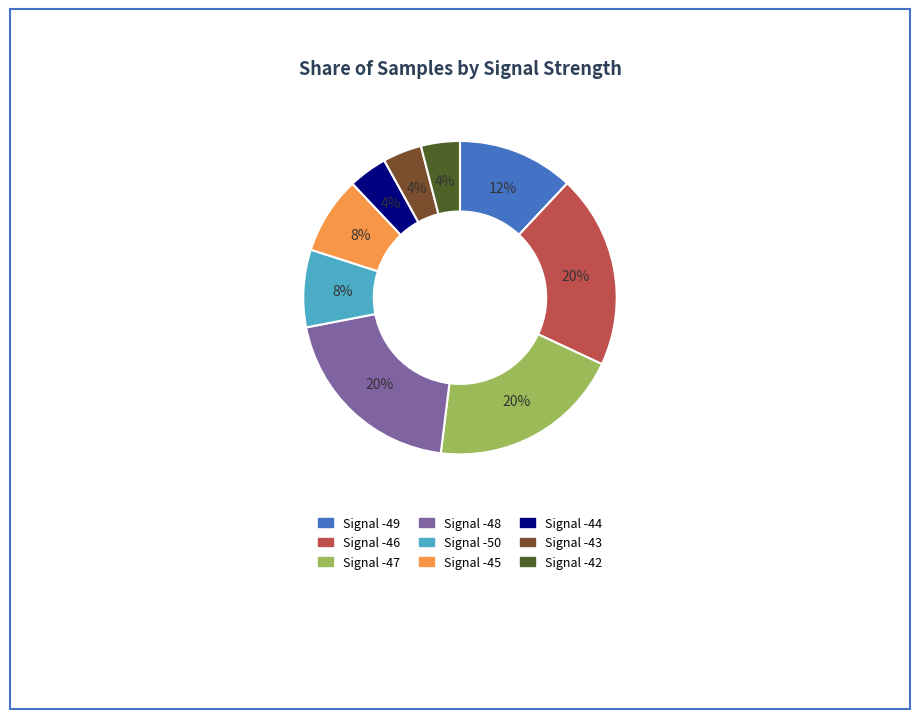

How many segments does this pie chart have?

9